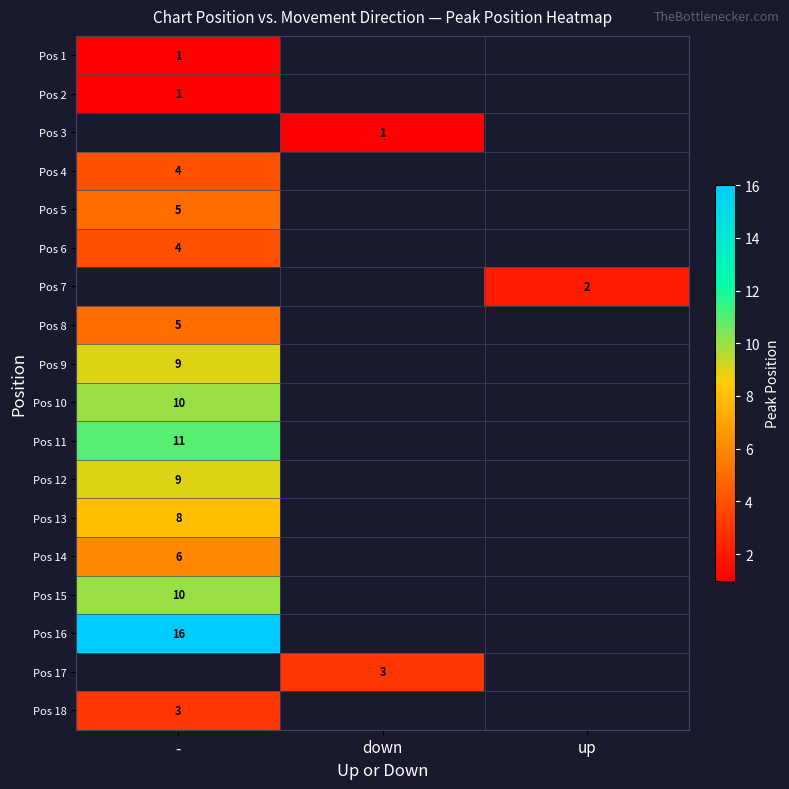

The Pos 9 series shows 13 at -. True or false?

False